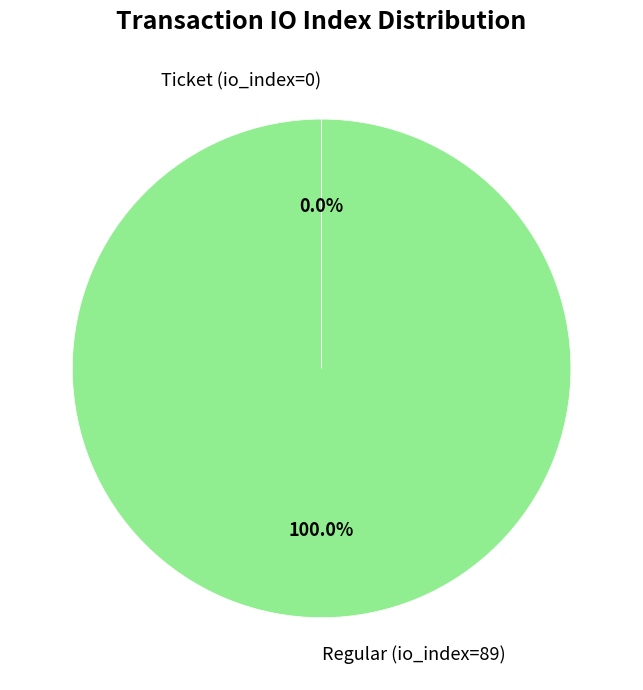

What percentage is the Regular (io_index=89) slice, to the nearest percent?

100%